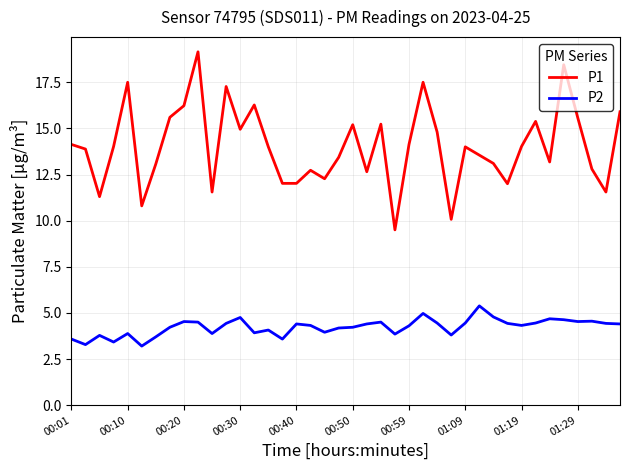

How many lines are shown in the chart?

2